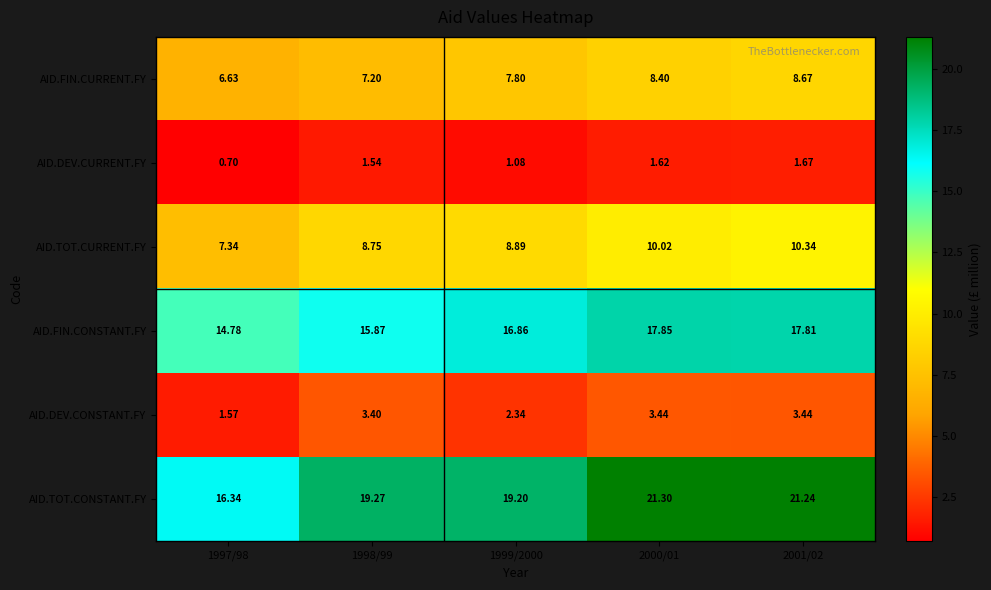

At which category is the sum across all series the highest?

2001/02